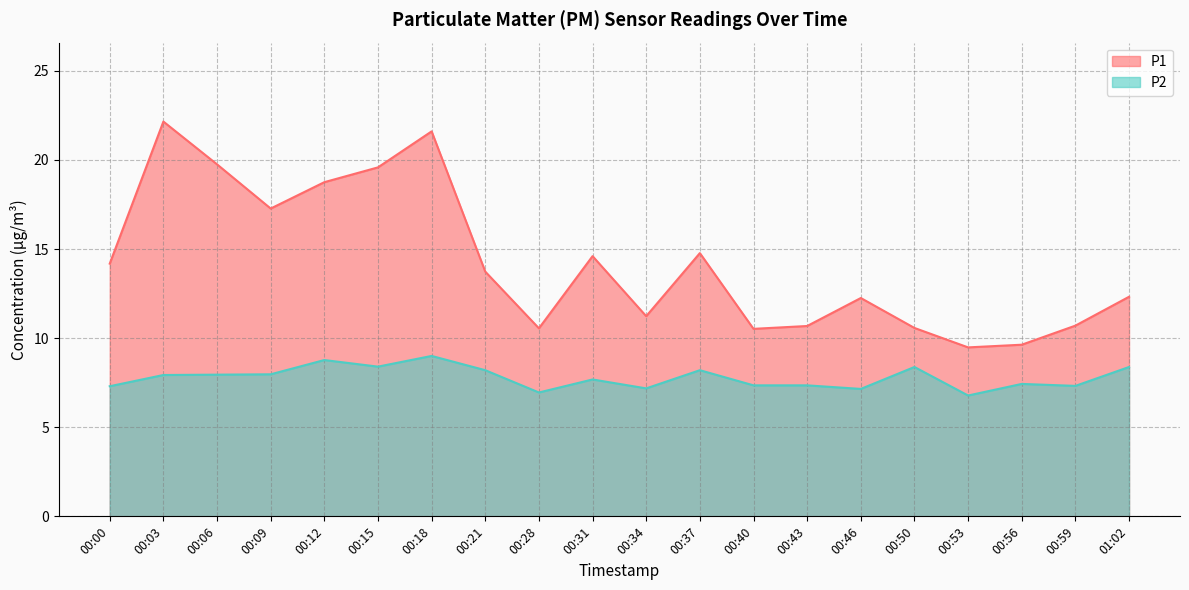

True or false: P1 and P2 cross at least once.

False